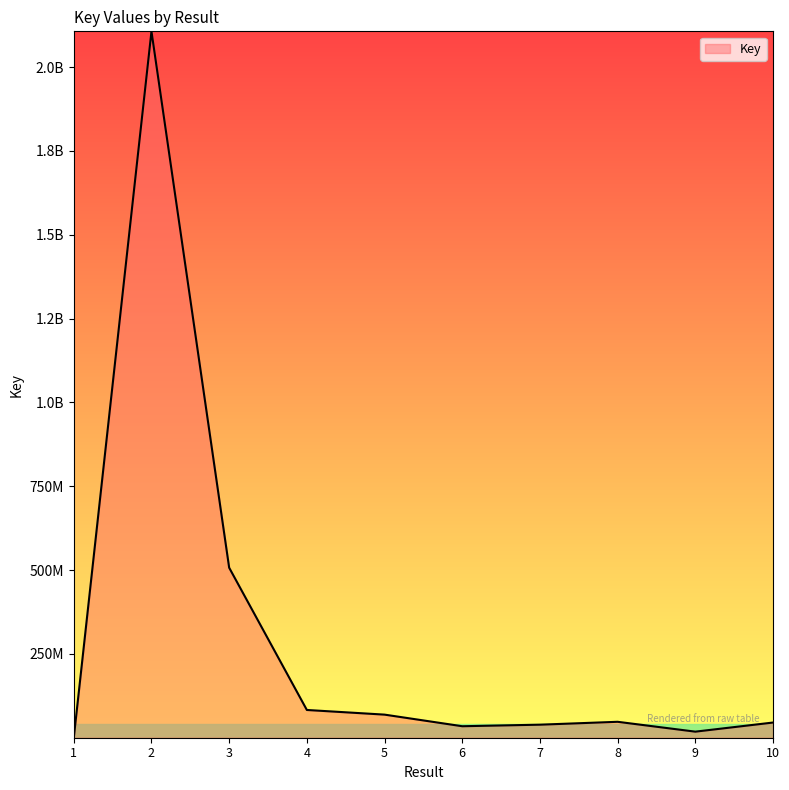

List the labels in order of value, largest first.

2, 3, 4, 5, 8, 10, 7, 6, 9, 1